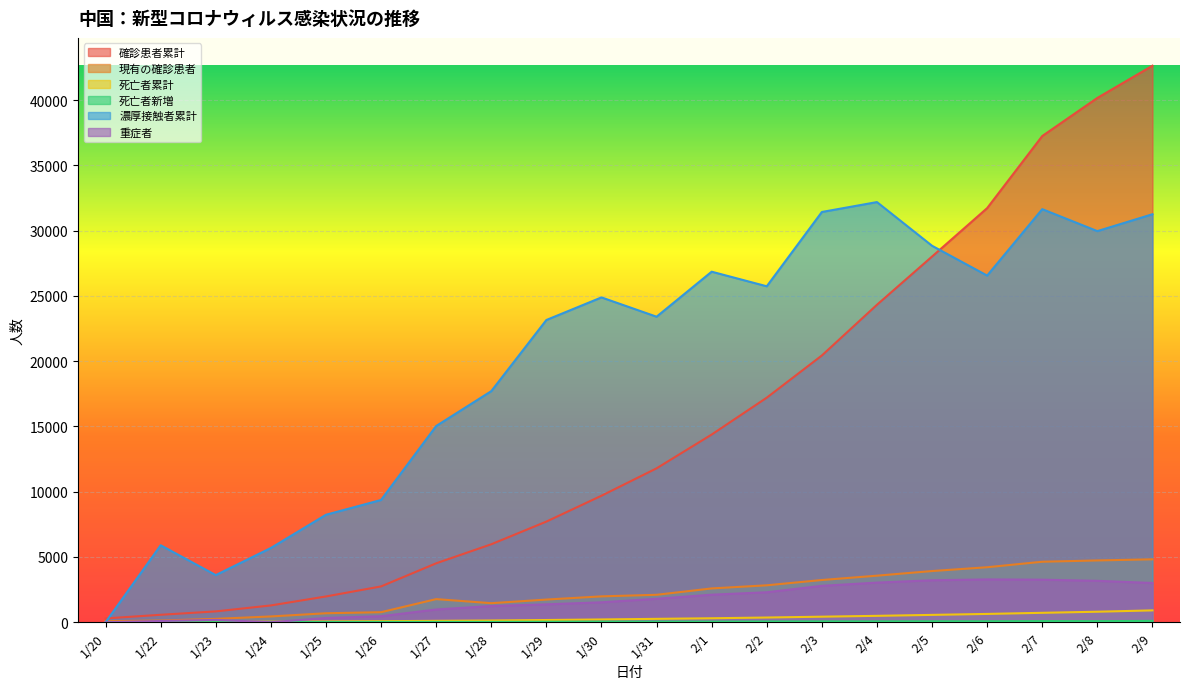

Which series changed the most between 1/31 and 2/6?

確診患者累計